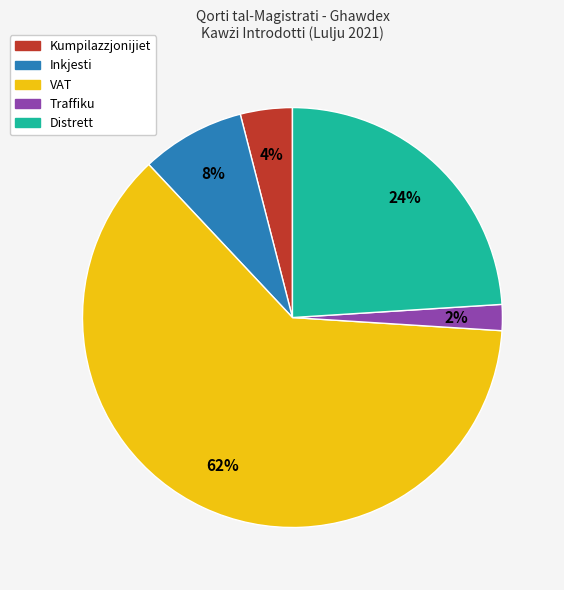

True or false: VAT accounts for 62% of the total.

True